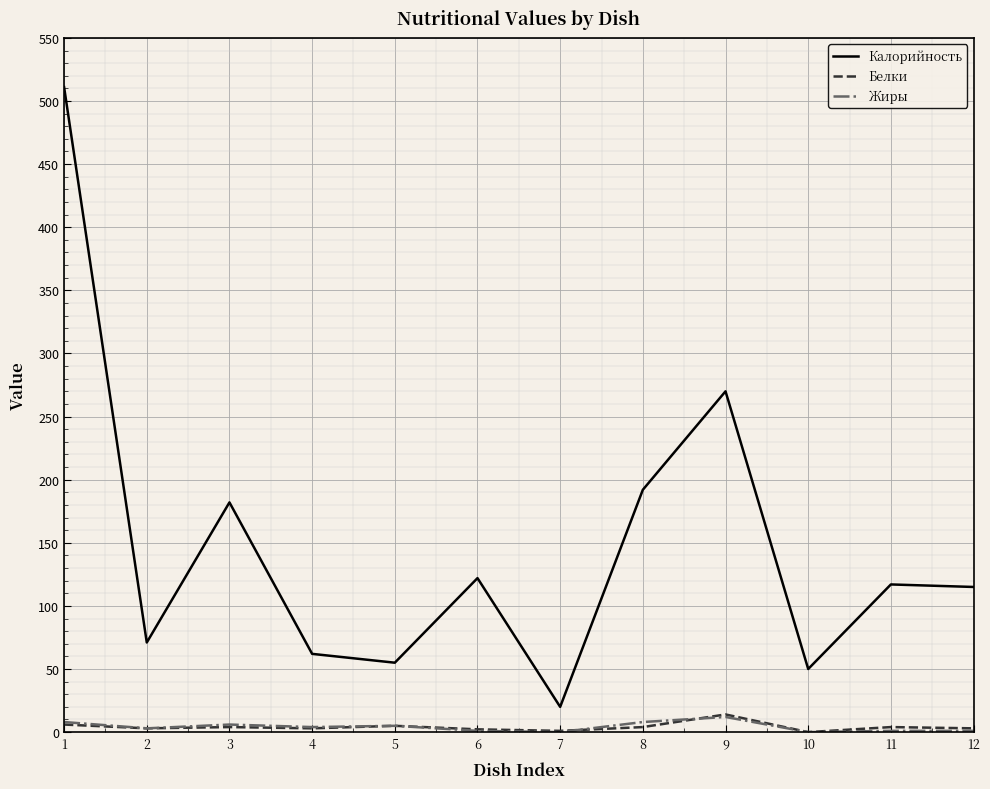

Which series has the largest total across all categories?

Калорийность